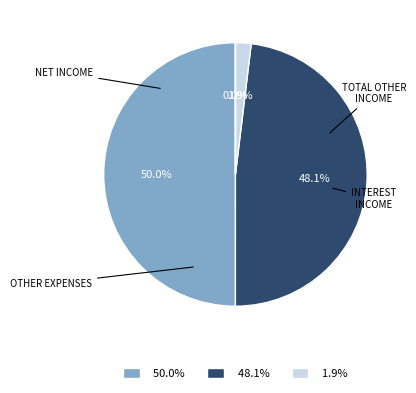

To the nearest percent, what is the difference between the largest and smallest slice percentages?

50%